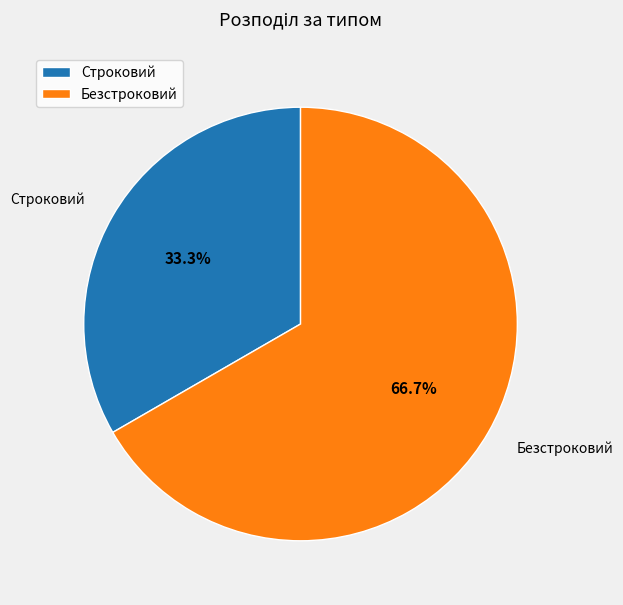

Approximately how many times larger is the value at Безстроковий compared to Строковий?

2.0